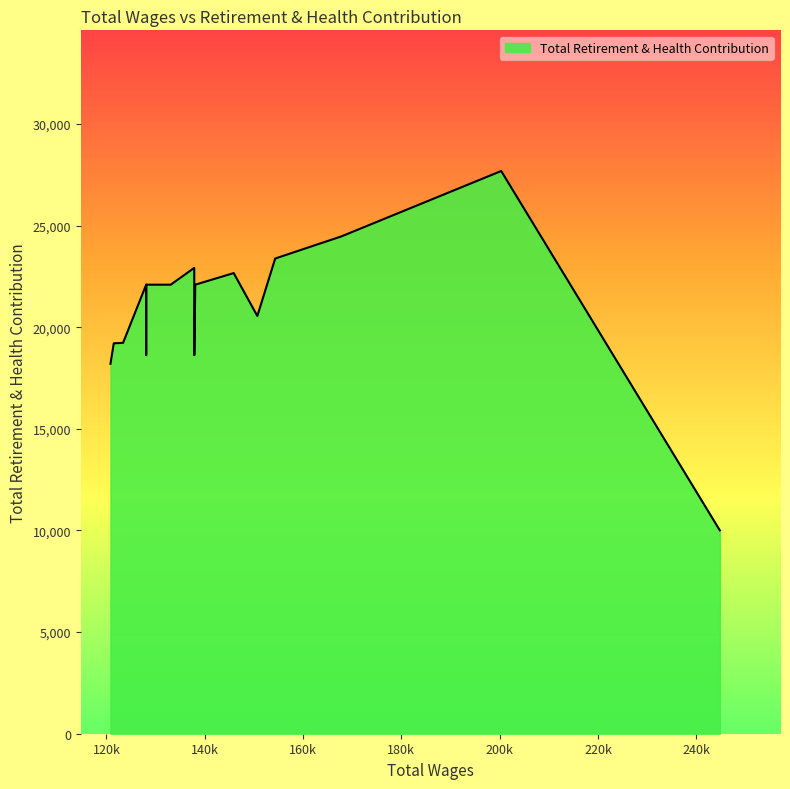

What is the change in value from 145896.0 to 137867.0?

+256